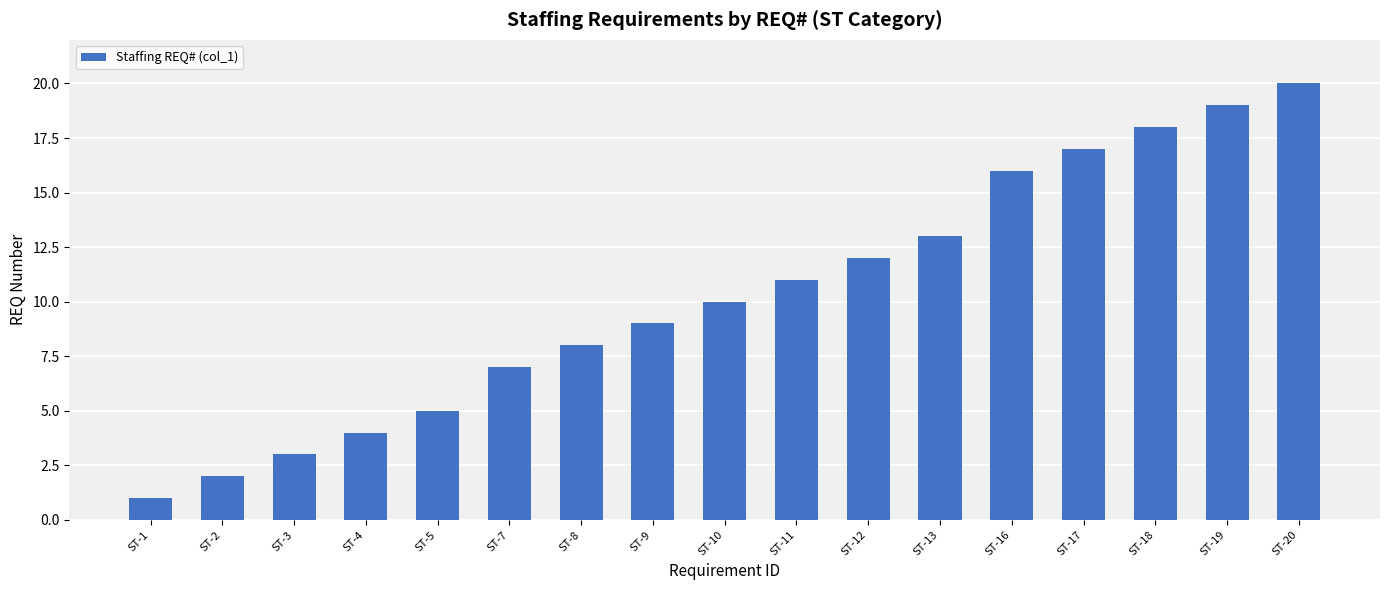

What is the sum of all values?

175